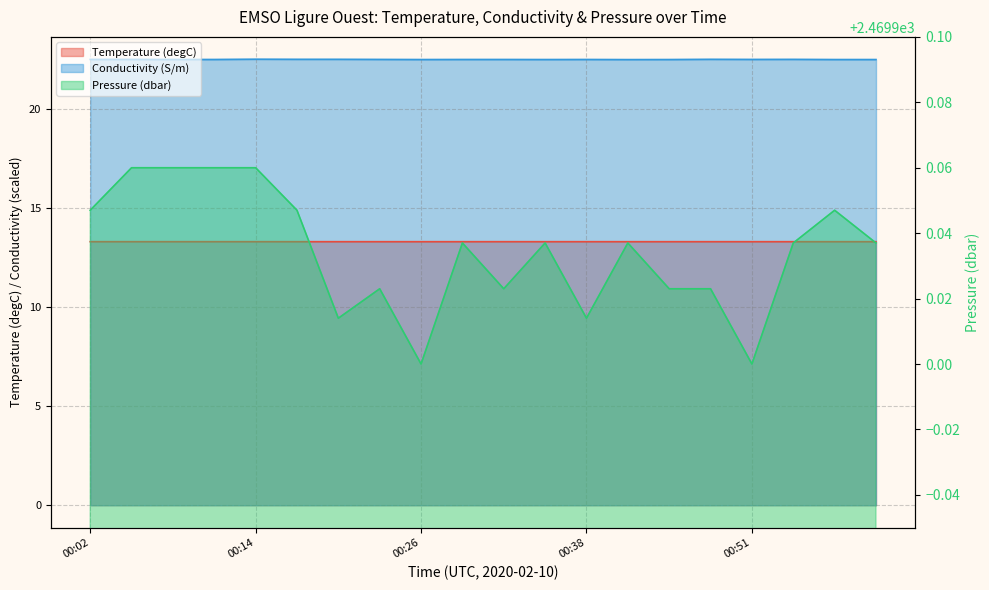

The value of Pressure (dbar) at 01:00 is 2469.9. True or false?

True